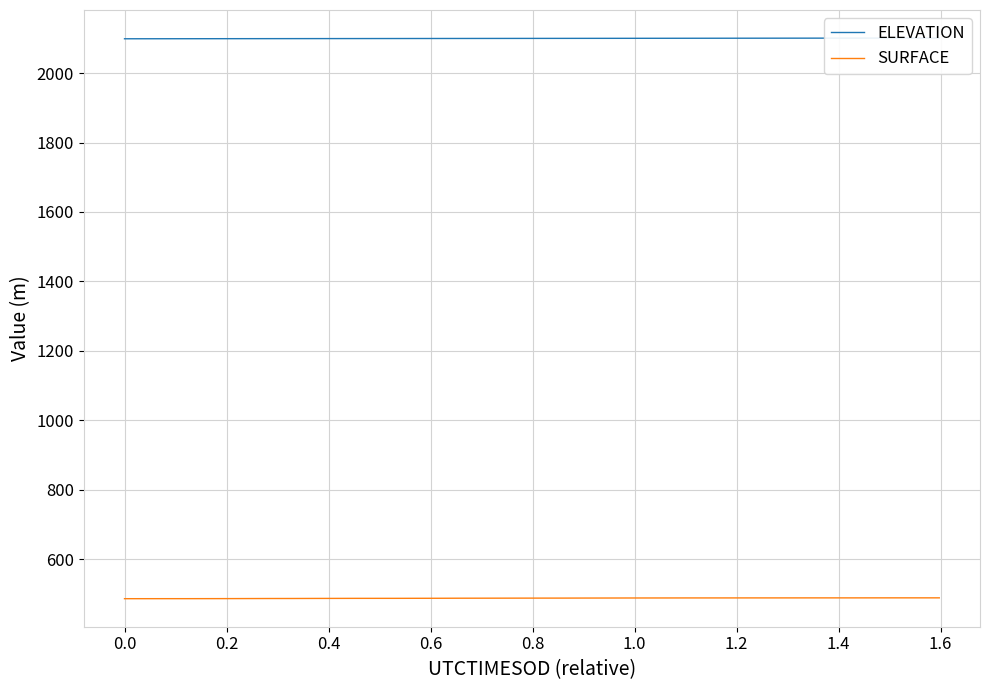

What is the highest value of the SURFACE series?

488.8